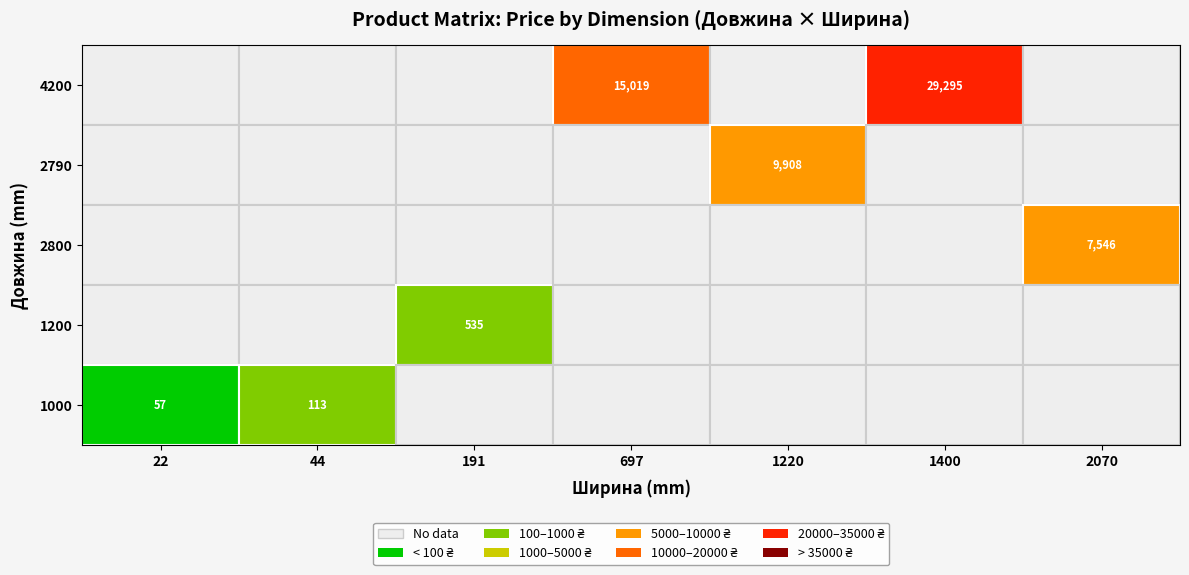

Which label corresponds to the smallest value in the chart?

1000_22